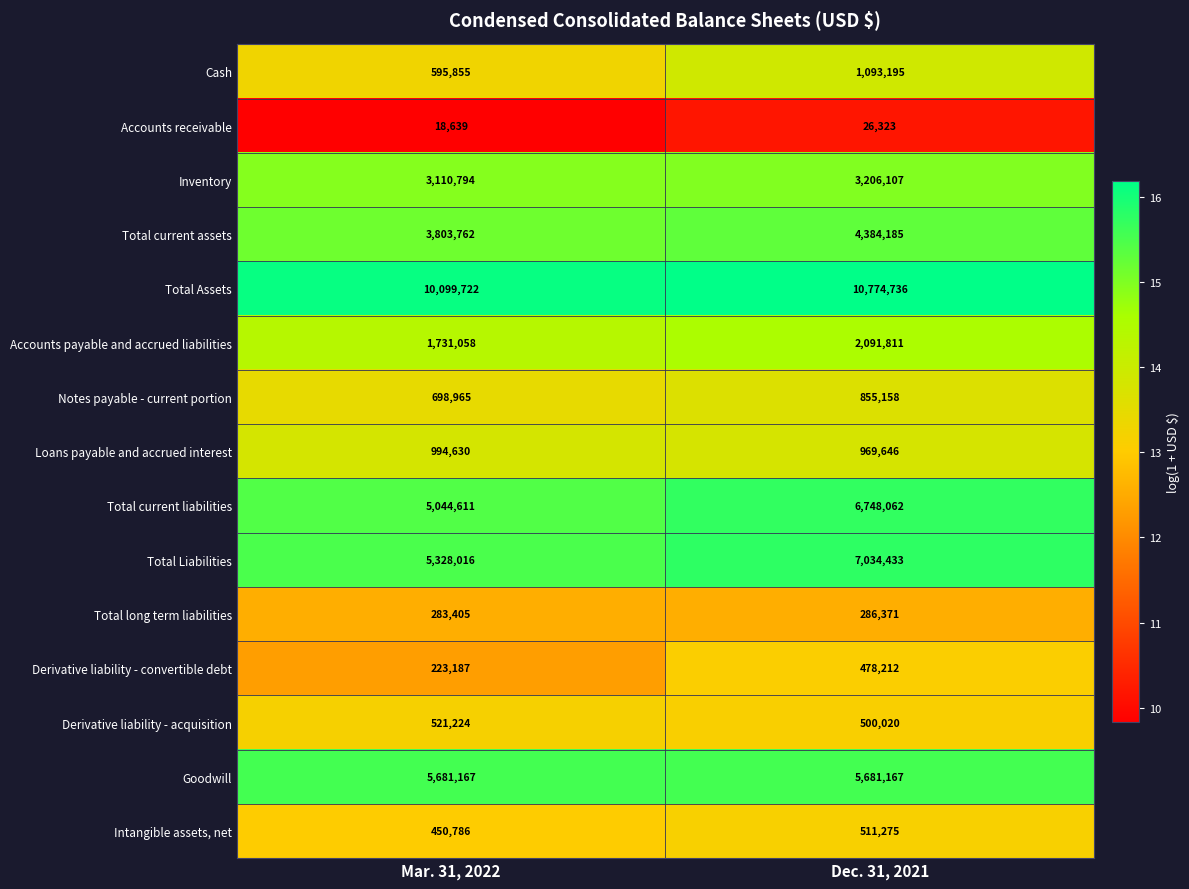

Which category has the lowest value in the Total Assets series?

Mar. 31, 2022